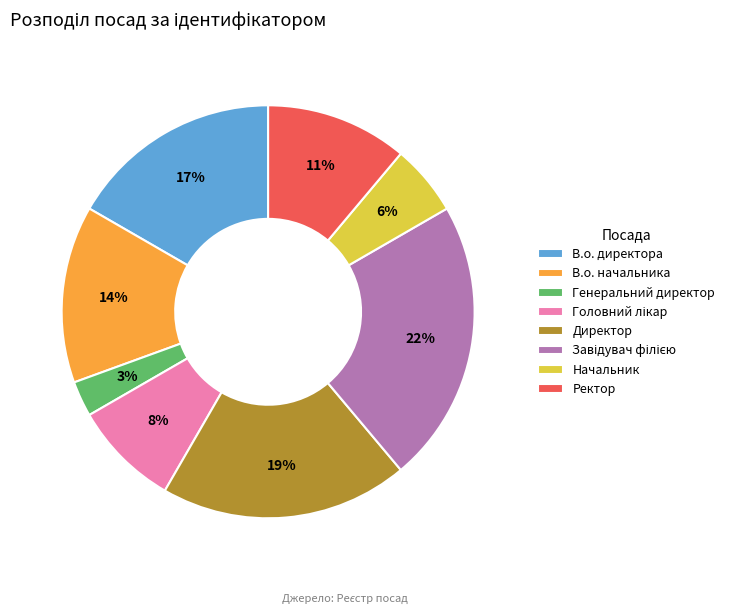

Combined, do Ректор and В.о. директора account for over 50%?

No